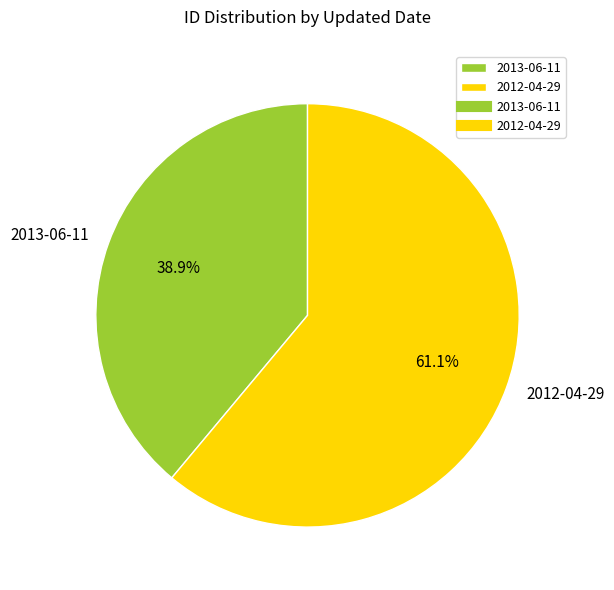

How many slices are in this pie chart?

2